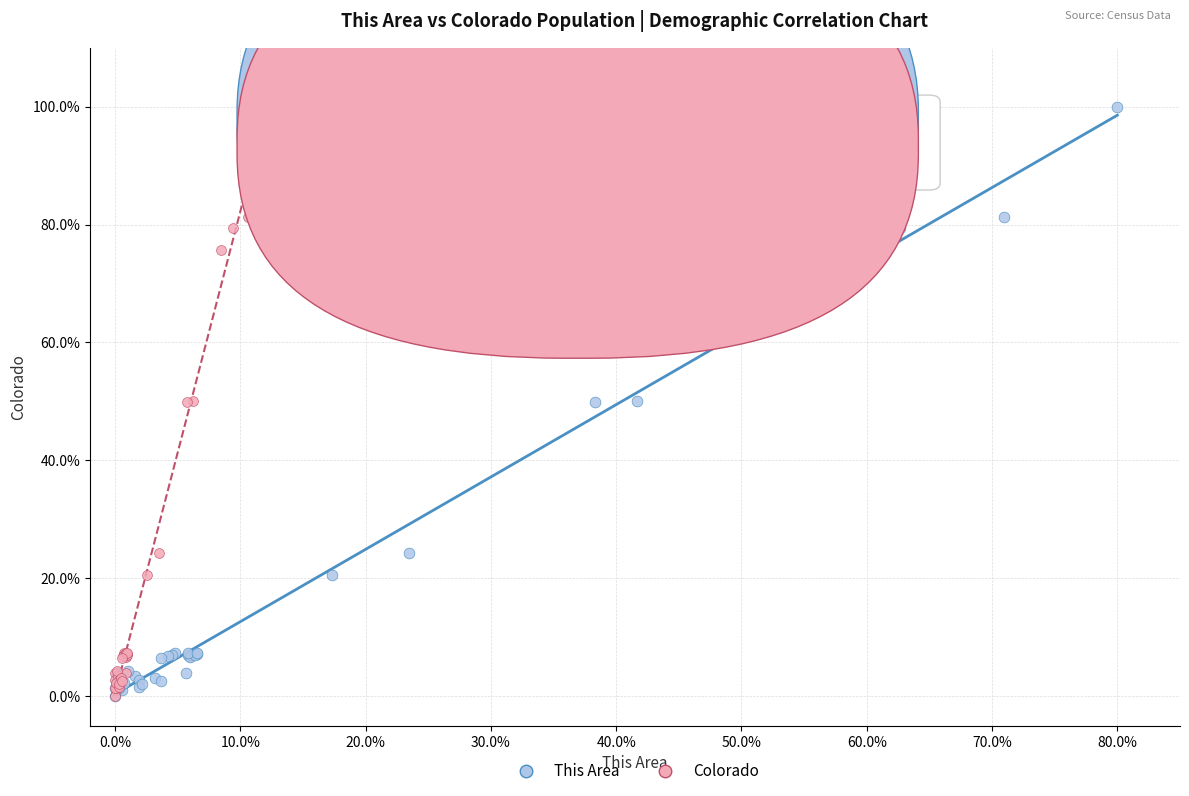

What are all the series names shown in the legend?

This Area, Colorado